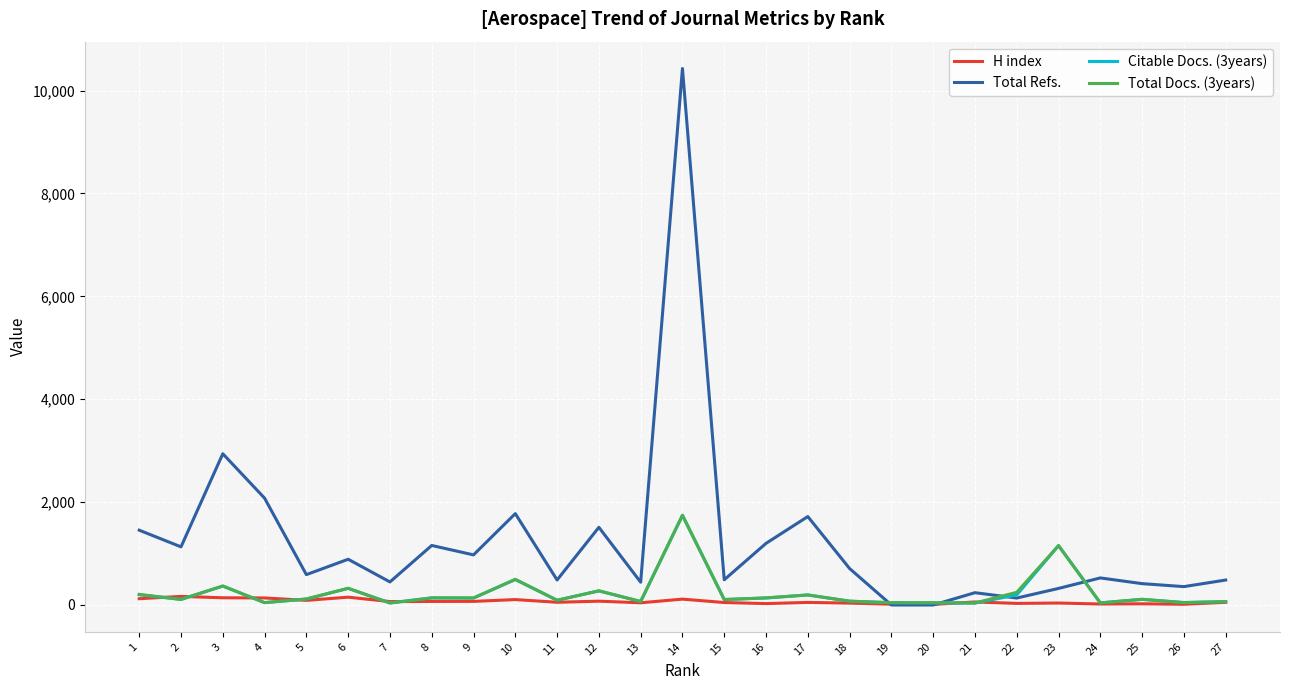

The value of Total Refs. at 4 is 1048. True or false?

False